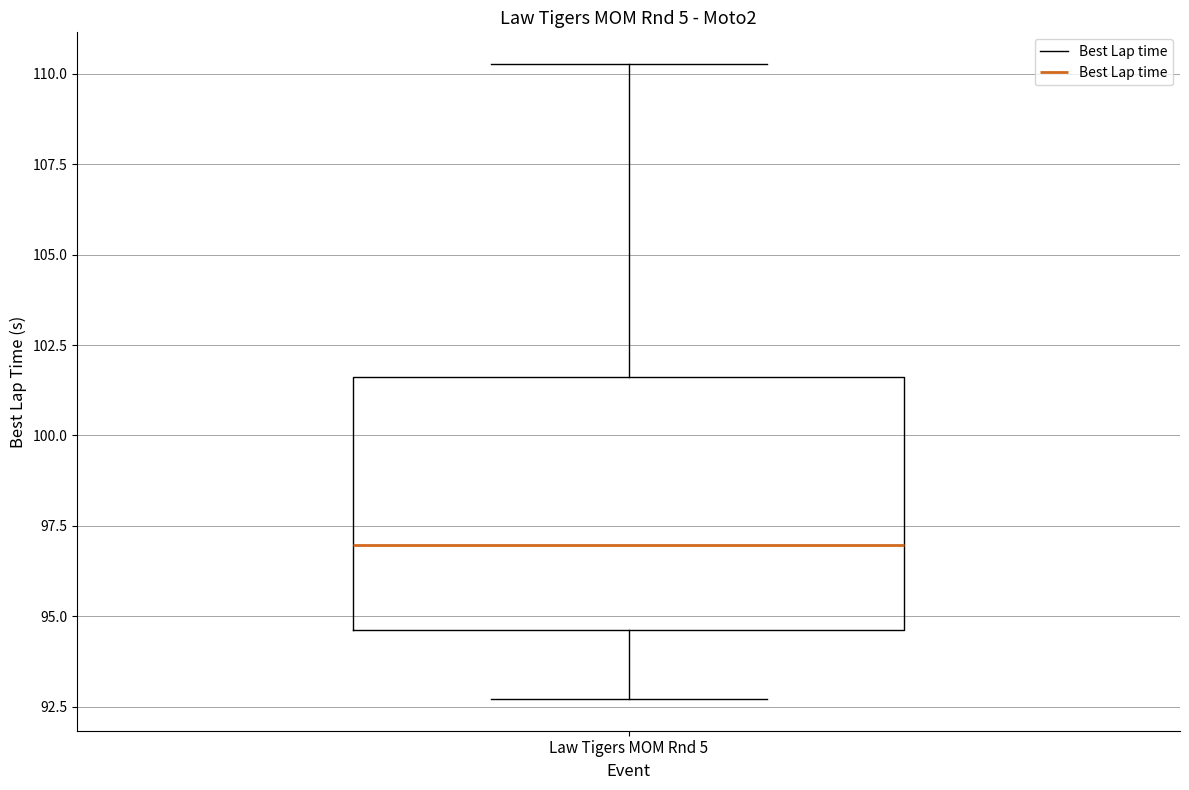

Read this box plot against the y-axis: the position of the median line, the range covered by the box, and the ends of both whiskers. The values are not printed on the chart, so give them approximately, as read against the axis.

median 97.0, box 94.5 to 101.5, whiskers 92.5 to 110.5